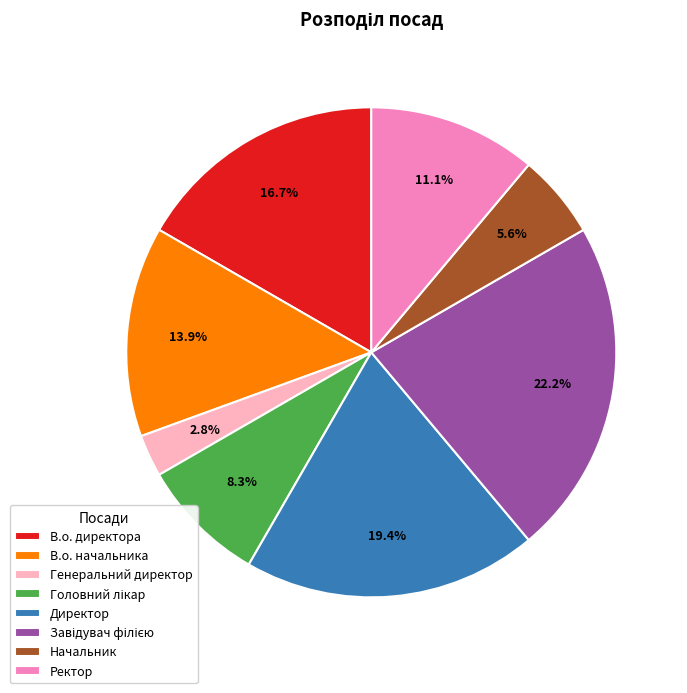

To the nearest percent, what is the difference between the В.о. директора and Ректор slice percentages?

6%